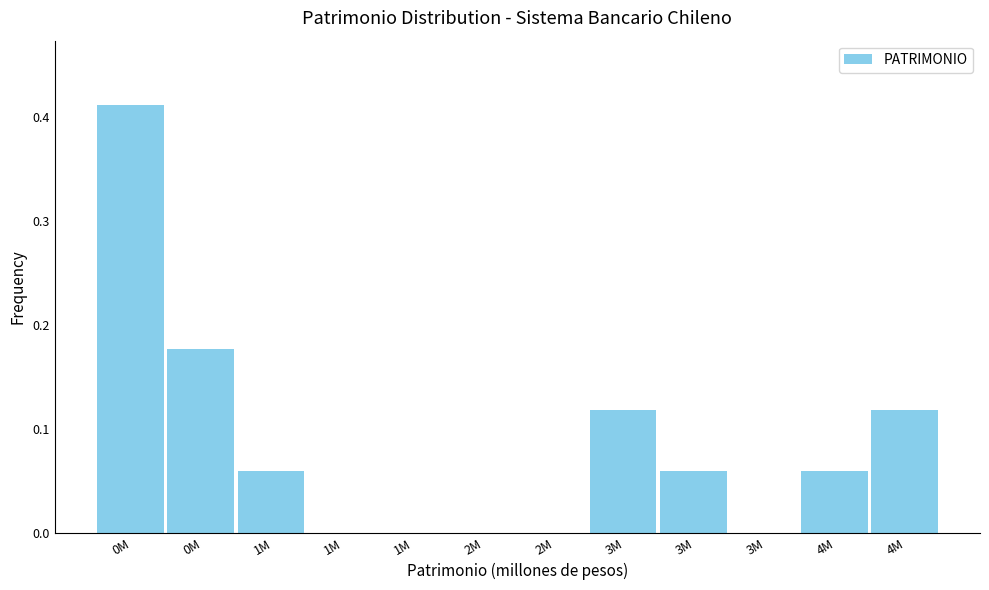

Are the bars horizontal?

No